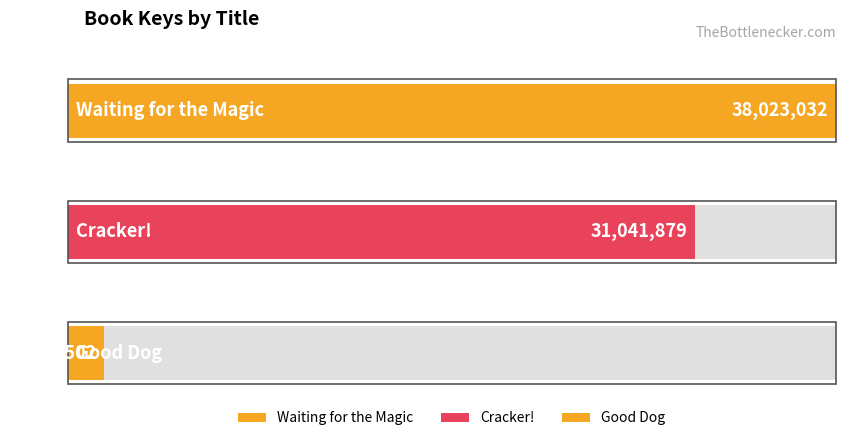

How many bars are there in total?

3